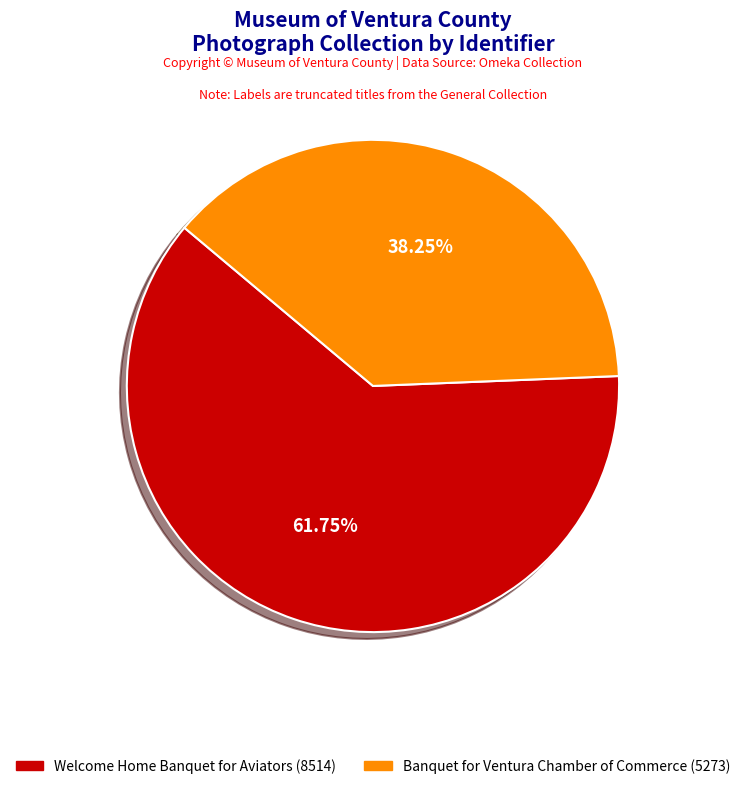

What is the smallest slice in the pie chart?

Banquet for Ventura Chamber of Commerce (5273)